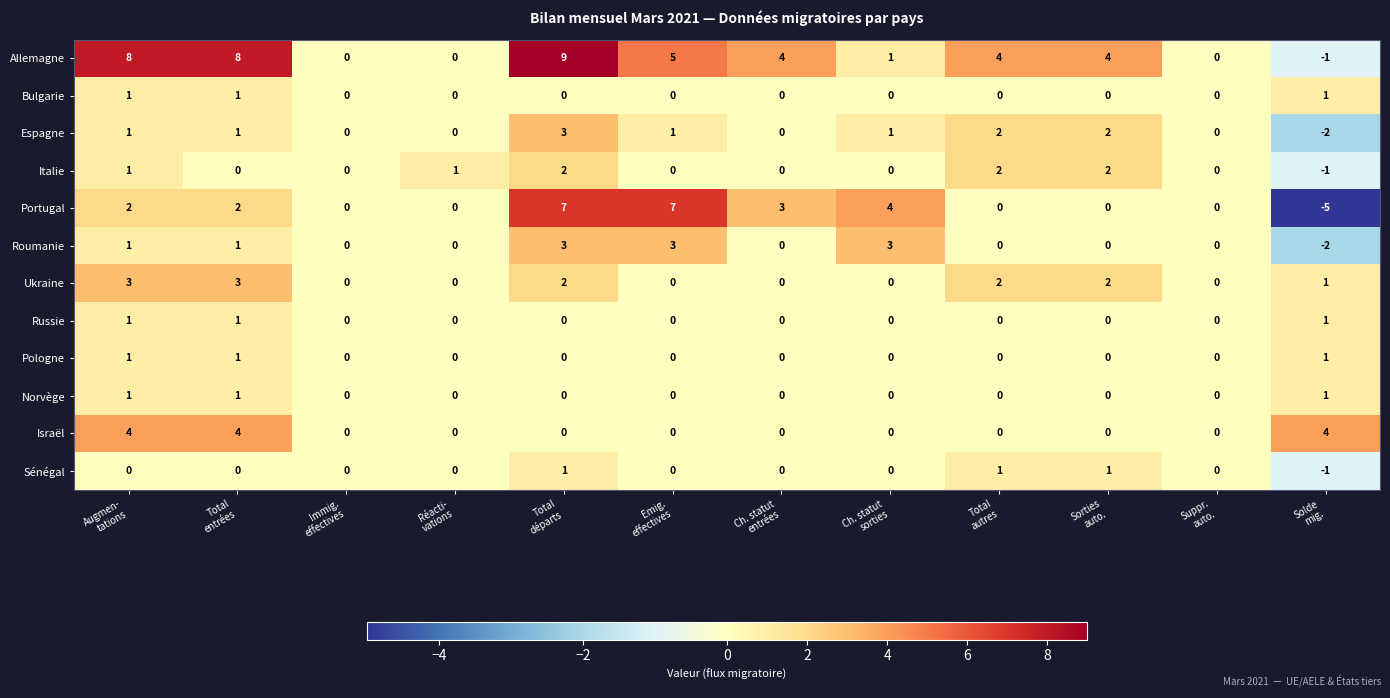

Between Immig.
effectives and Total
départs, which series saw the biggest shift?

Allemagne